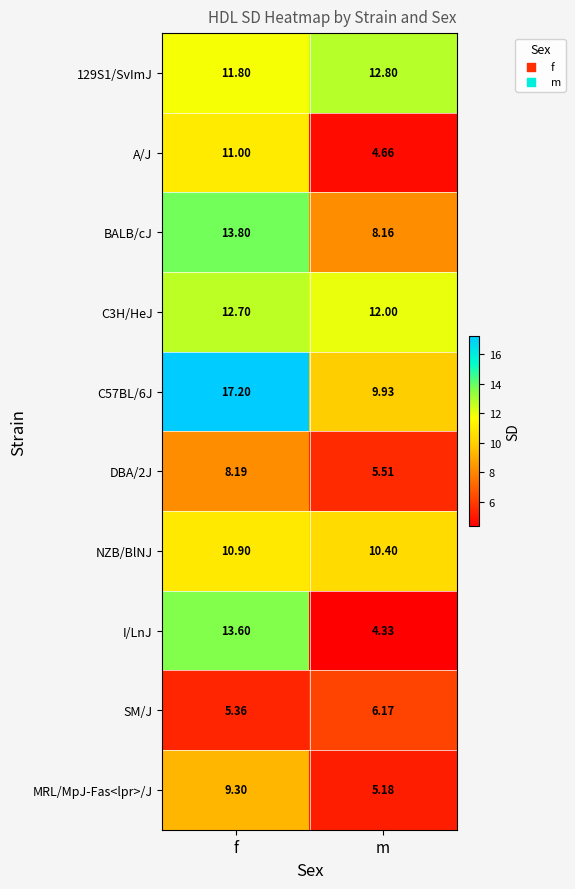

Where does the MRL/MpJ-Fas<lpr>/J series first go above 9?

f